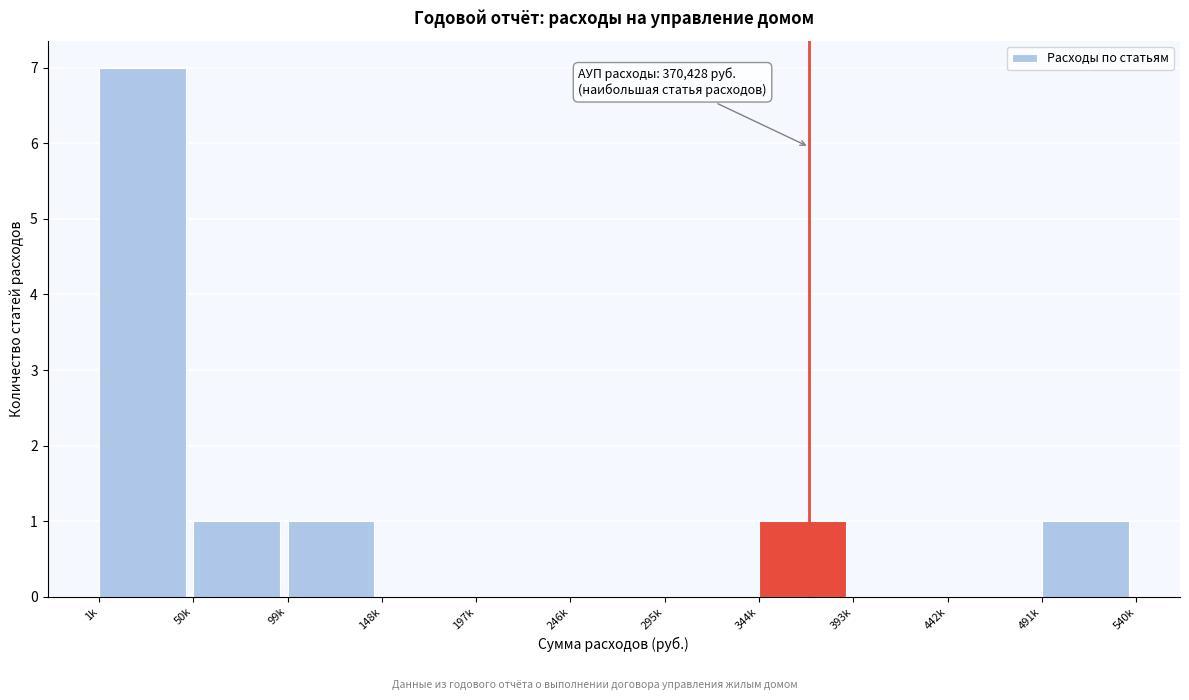

Reading left to right, extract all data points from this chart.

1k=7	50k=1	99k=1	148k=0	197k=0	246k=0	295k=0	344k=1	393k=0	442k=0	491k=1